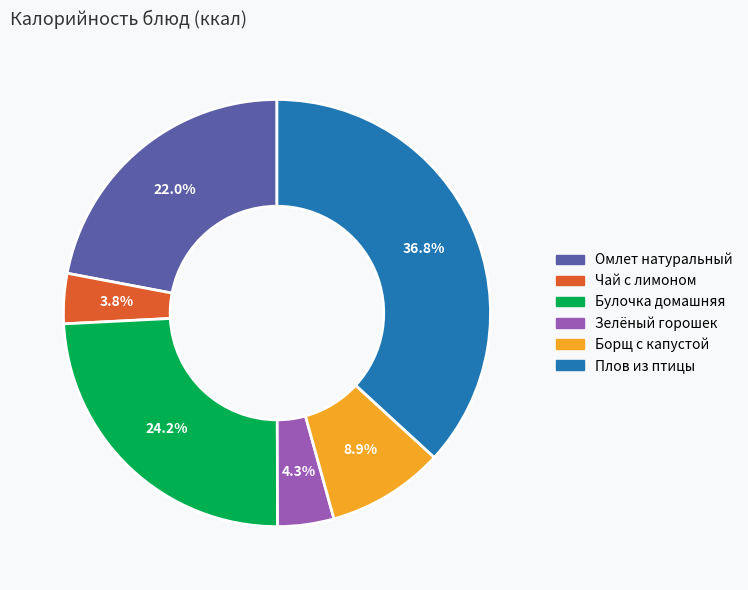

To the nearest percent, what percentage of the pie is Борщ с капустой?

9%